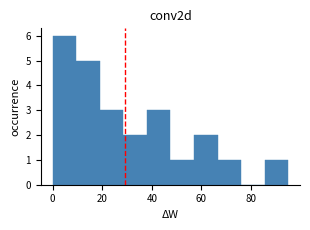

How tall is the bar that spans 19.0 to 28.5 on the x-axis? Neither the bar edges nor the heights are printed on the chart, so give them approximately, as read against the axes.

3